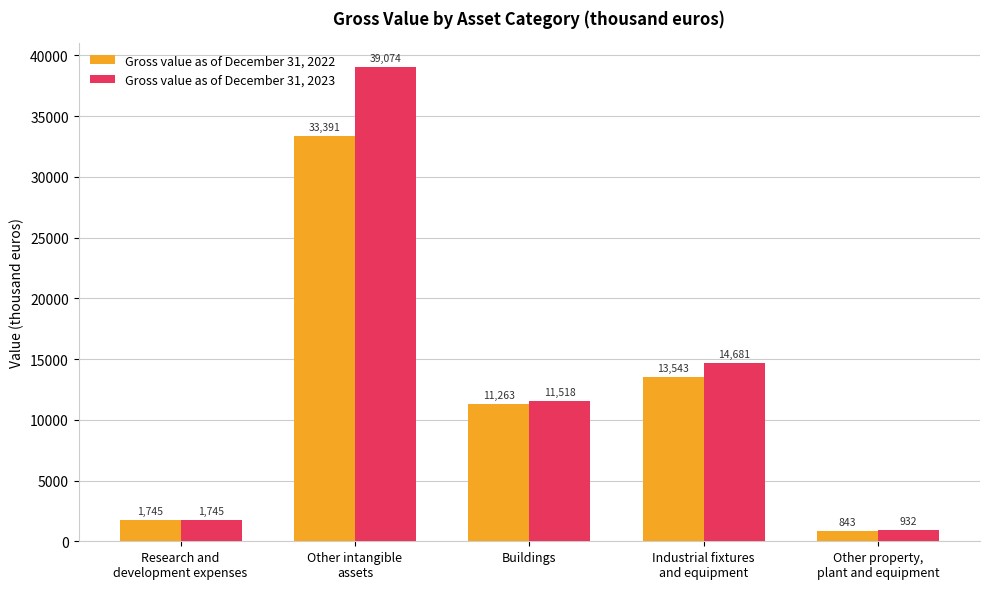

Is it true that Gross value as of December 31, 2022 equals 33391 at Other intangible
assets?

True